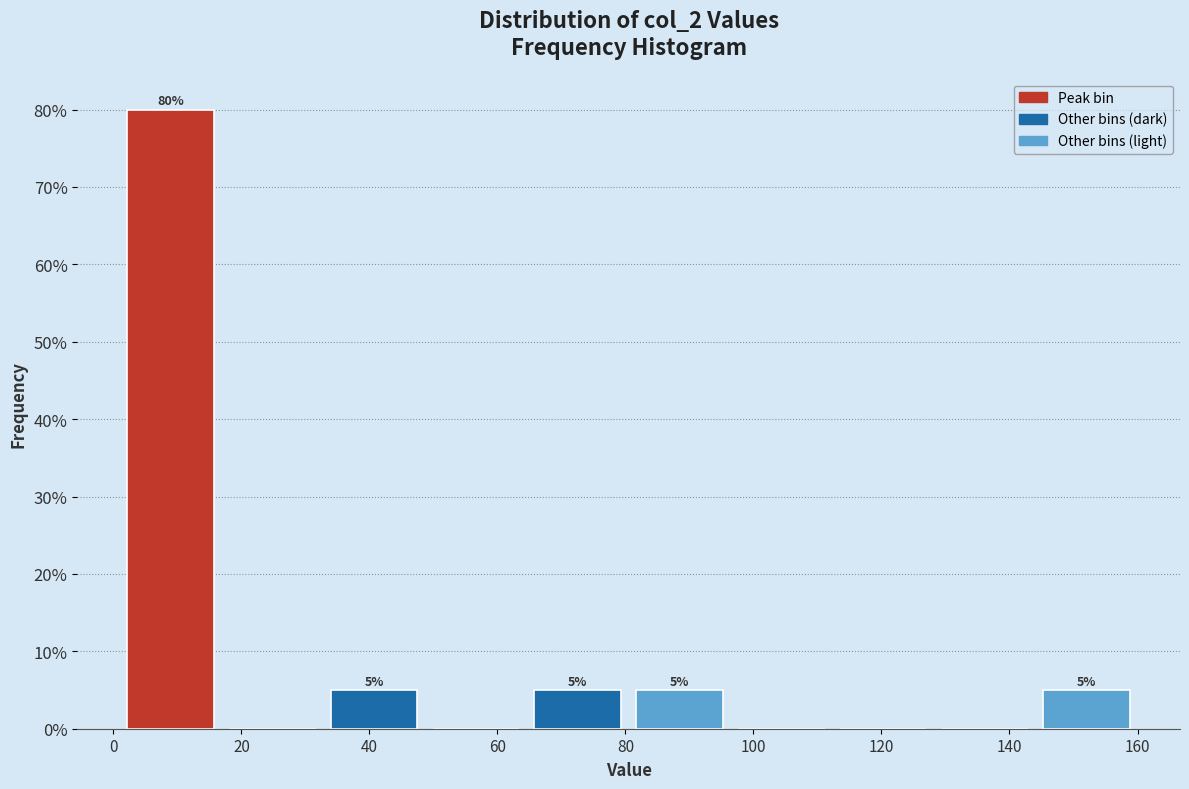

Over which range of the x-axis is the bar tallest?

2 to 16